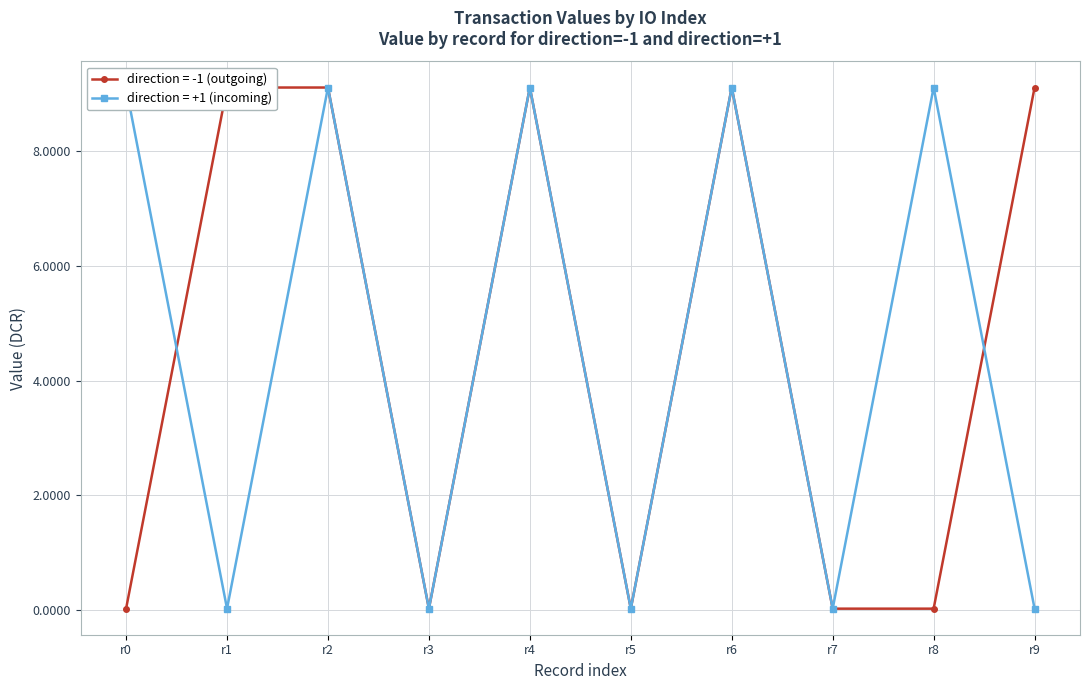

The chart shows a value of 0.0 at r3. True or false?

False